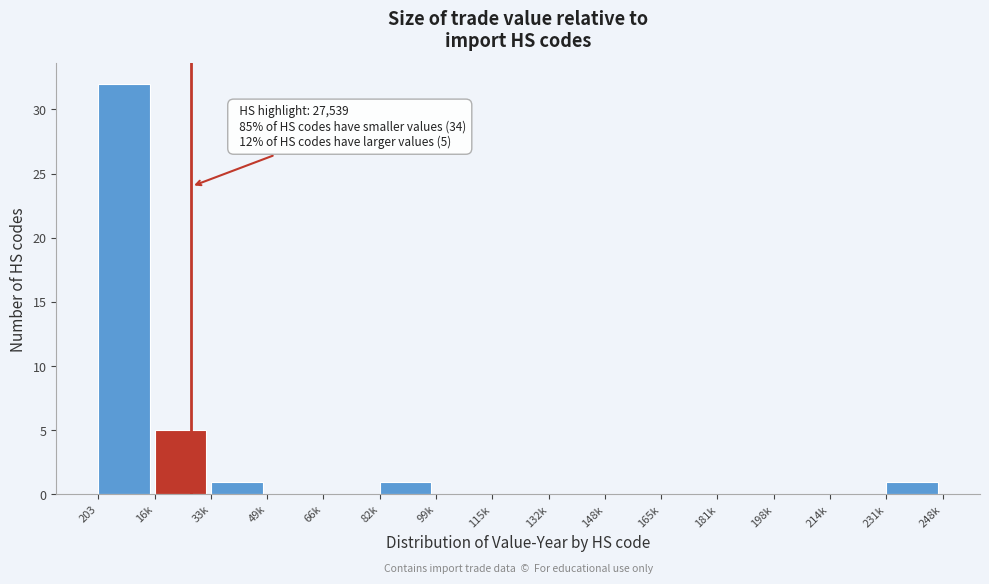

Reading left to right, list all the values displayed in this chart.

203=32	16k=5	33k=1	49k=0	66k=0	82k=1	99k=0	115k=0	132k=0	148k=0	165k=0	181k=0	198k=0	214k=0	231k=1